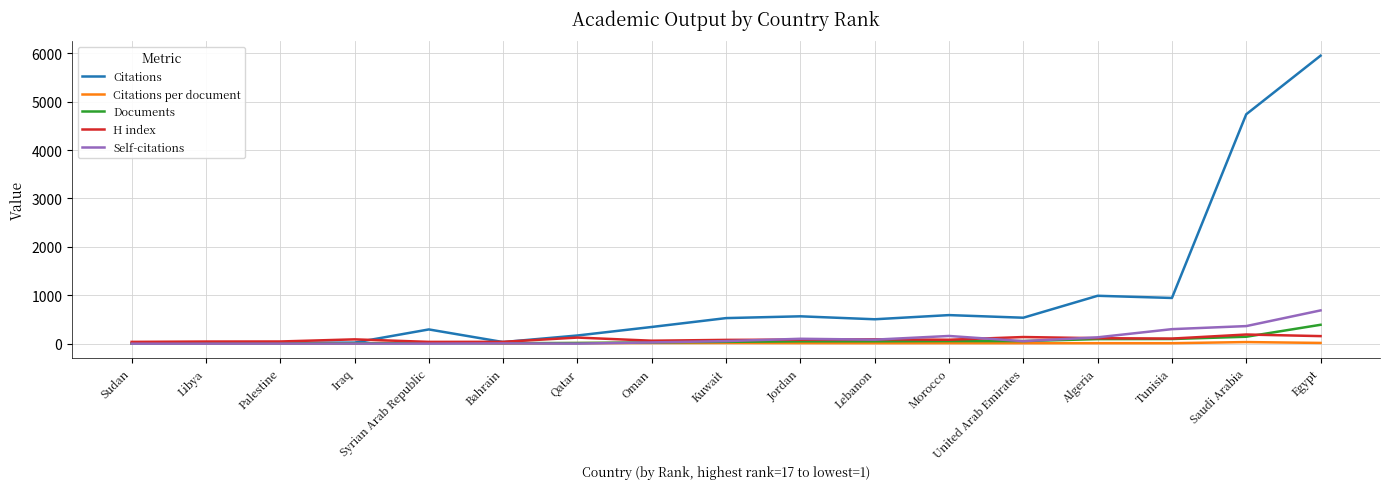

List the series in order of their peak value, highest first.

Citations, Self-citations, Documents, H index, Citations per document